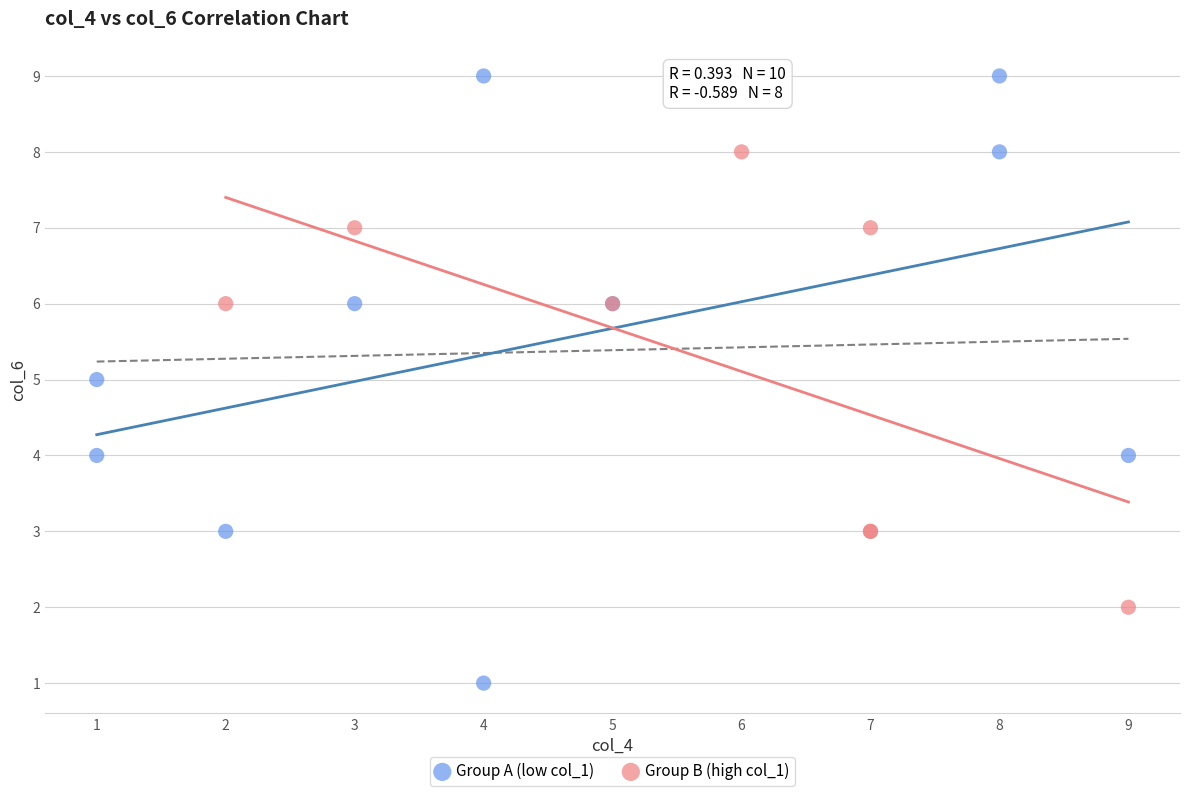

Which series has the largest Y range (max minus min)?

Group A (low col_1)